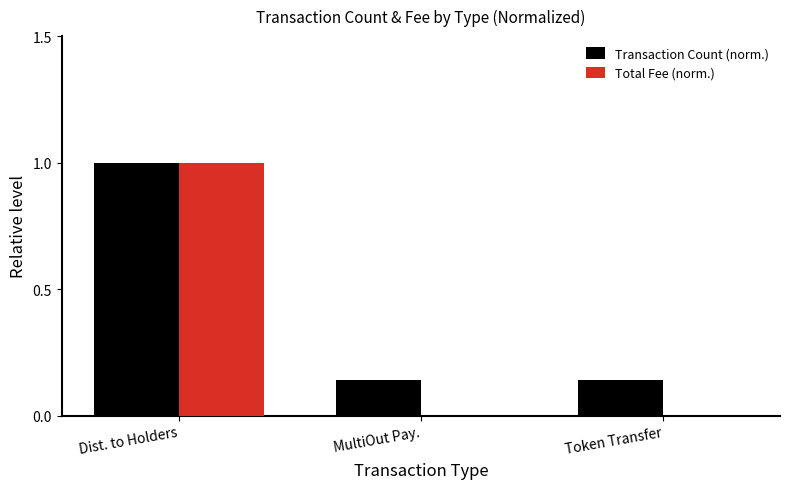

Which series changed the most between Dist. to Holders and MultiOut Pay.?

Total Fee (norm.)